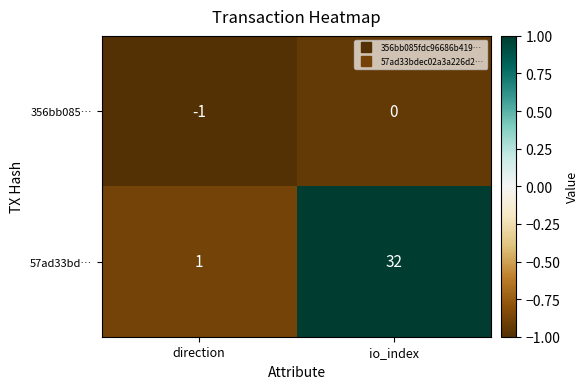

Reading right to left, list all the values displayed in this chart.

356bb085…: 0	-1
57ad33bd…: 32	1